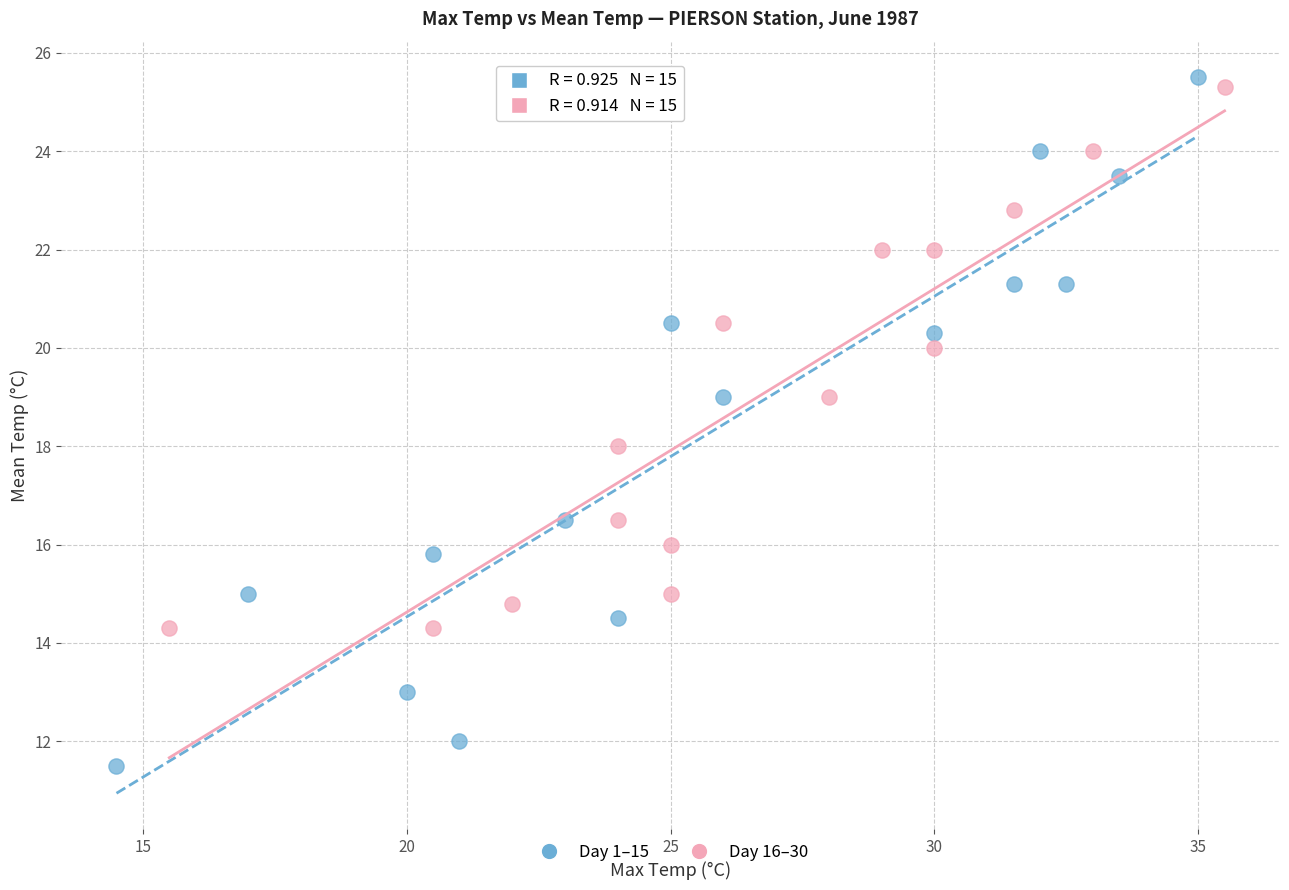

Which series contains the highest Y value?

Day 1–15